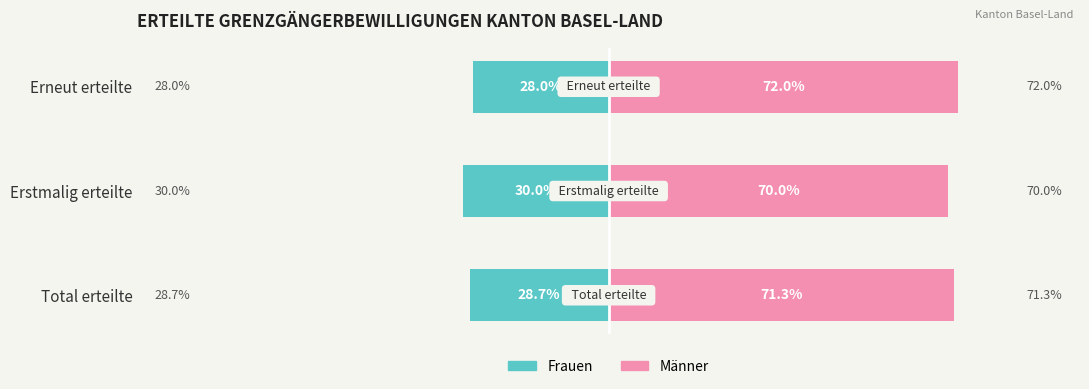

The value of Frauen at Erstmalig erteilte is -11.3. True or false?

False